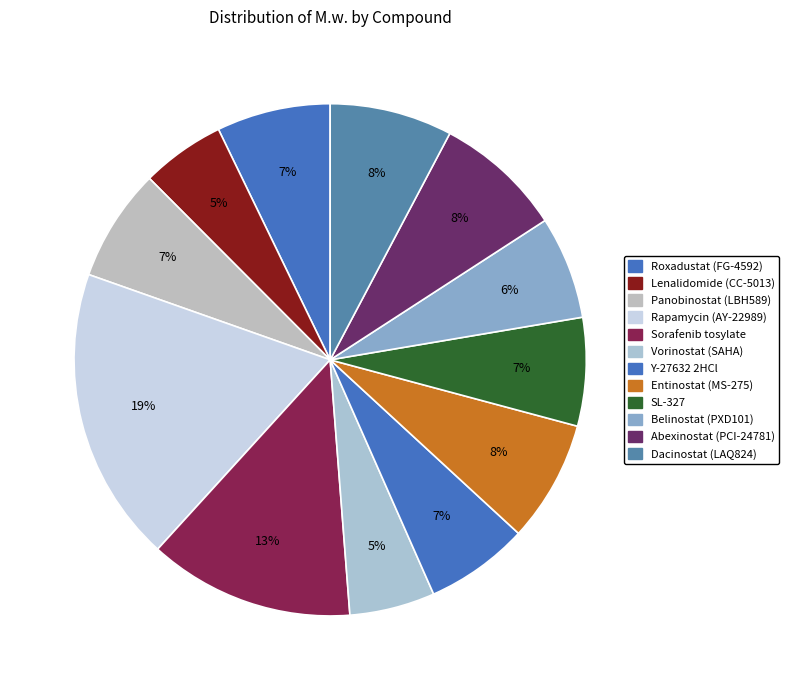

What is the ratio of the value at Sorafenib tosylate to the value at Dacinostat (LAQ824)?

1.7